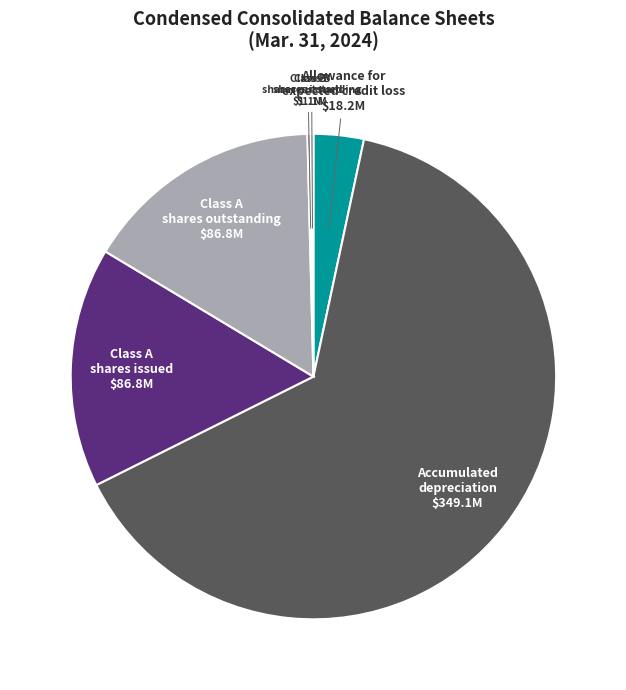

Which category accounts for the majority?

Accumulated depreciation